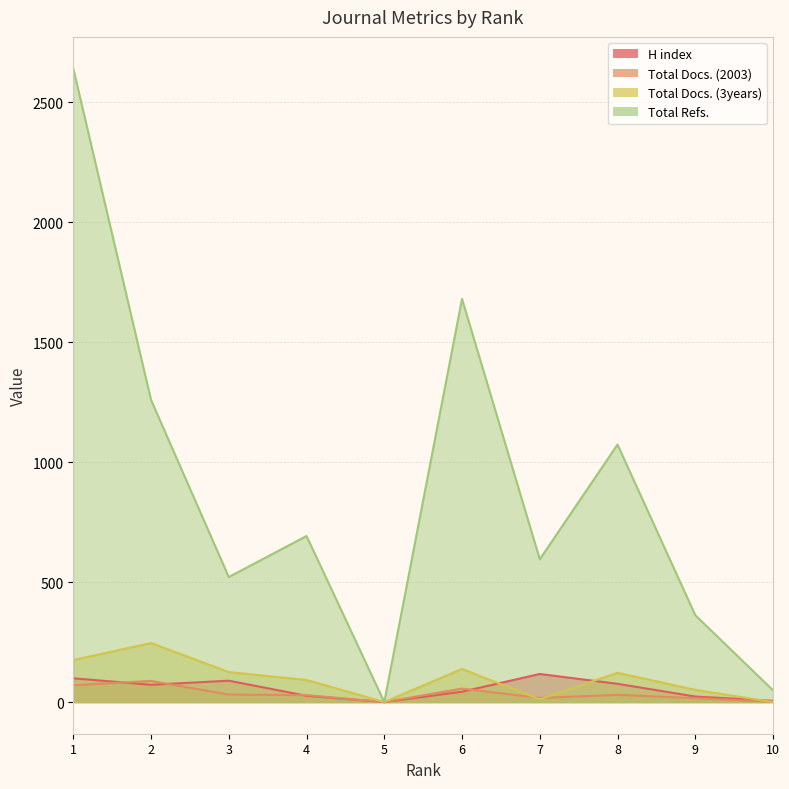

True or false: Total Docs. (3years) has a value of 15 at 9.

False